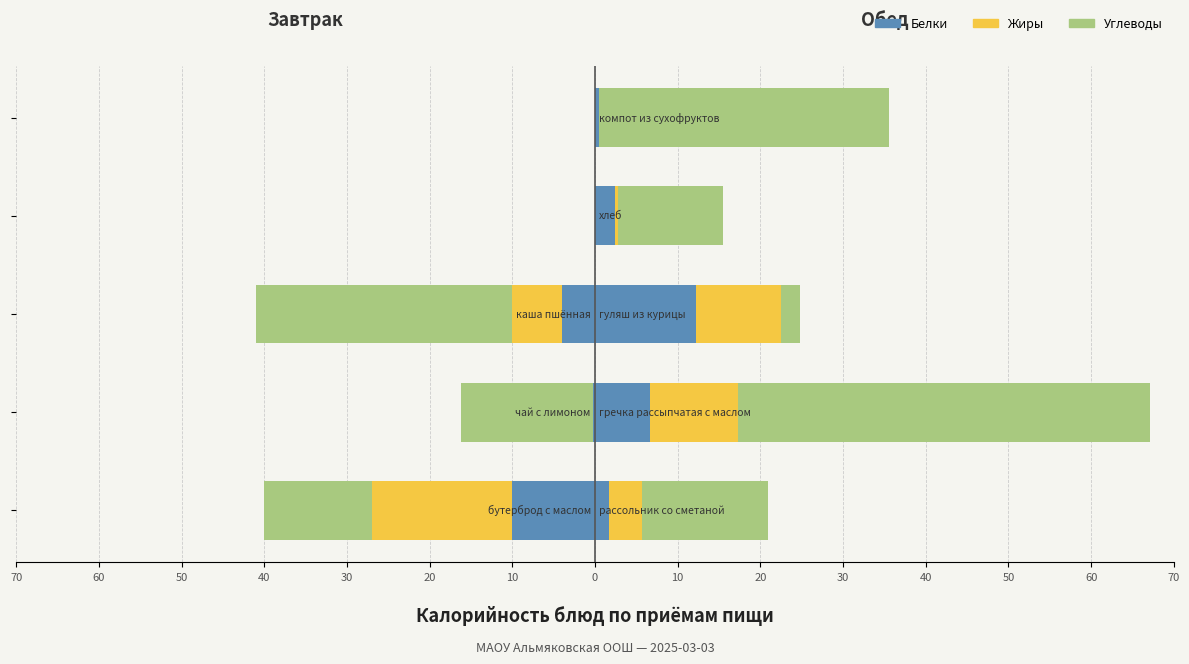

Which has a higher value, 50 or 60?

60